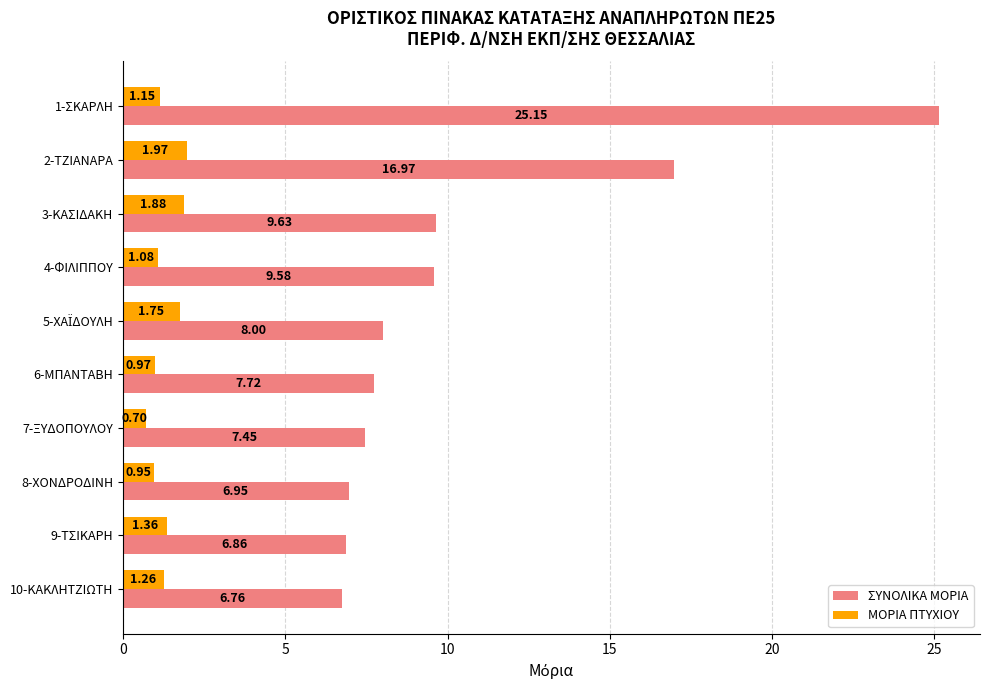

What are all the series names shown in the legend?

ΣΥΝΟΛΙΚΑ ΜΟΡΙΑ, ΜΟΡΙΑ ΠΤΥΧΙΟΥ